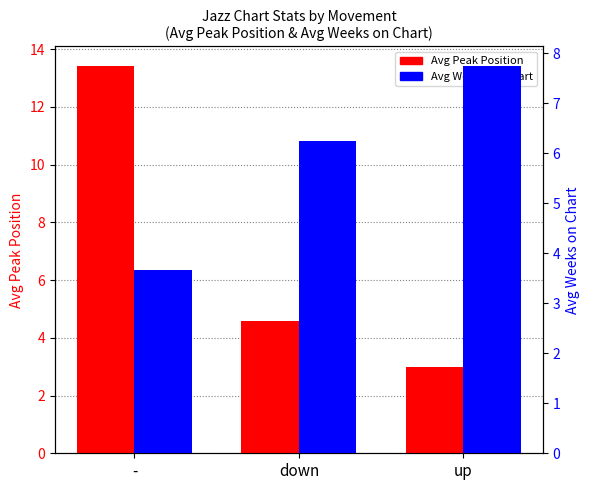

At which category is the sum across all series the highest?

-